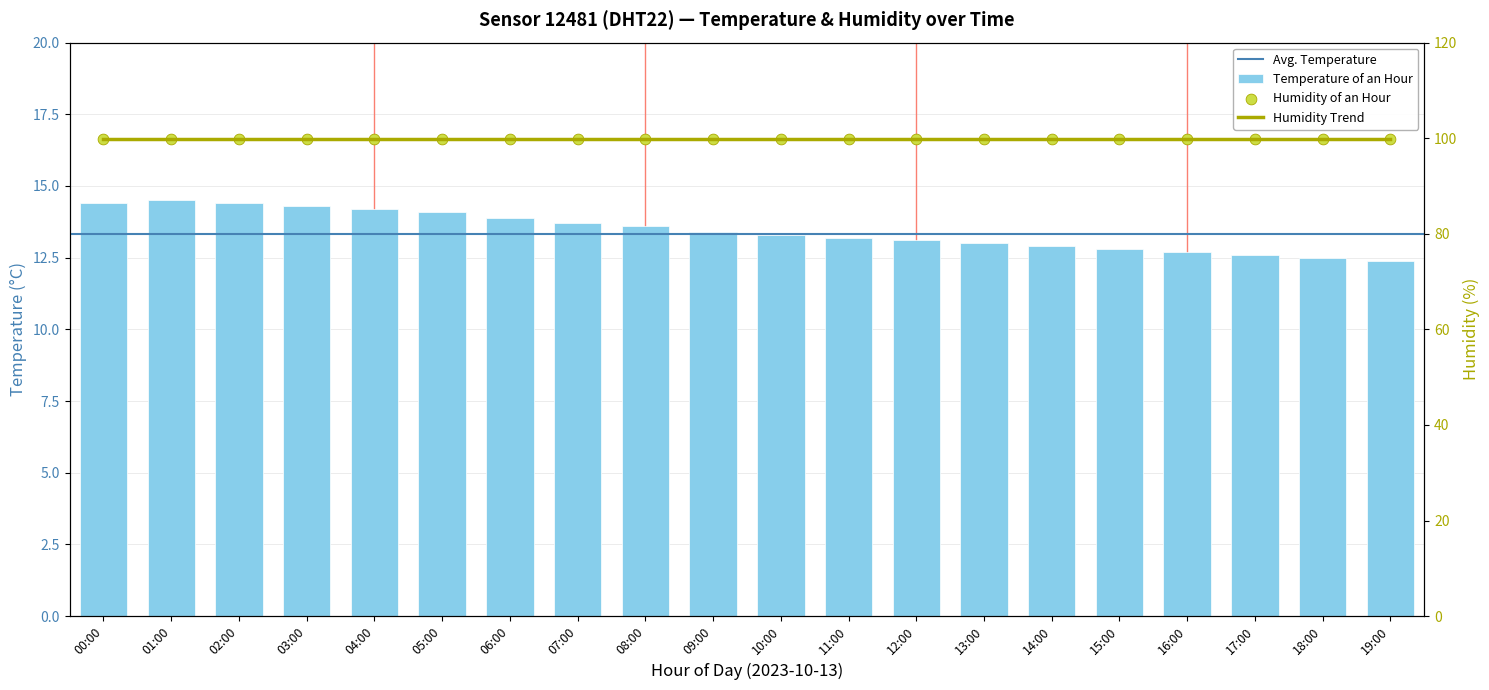

Between 00:00 and 16:00, which is larger?

00:00